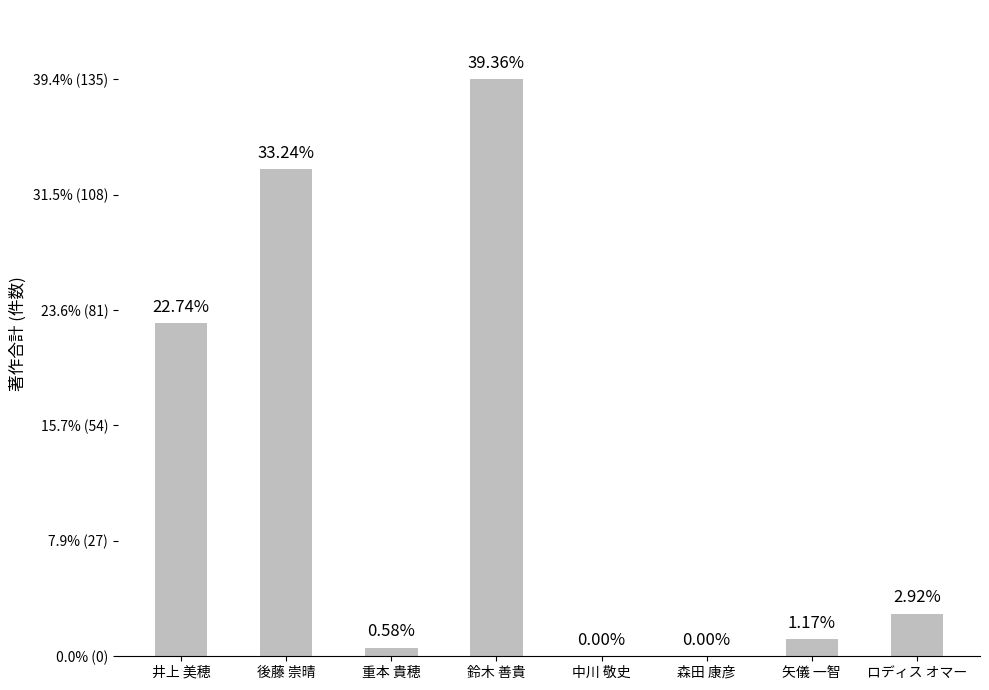

What is the average value?

43